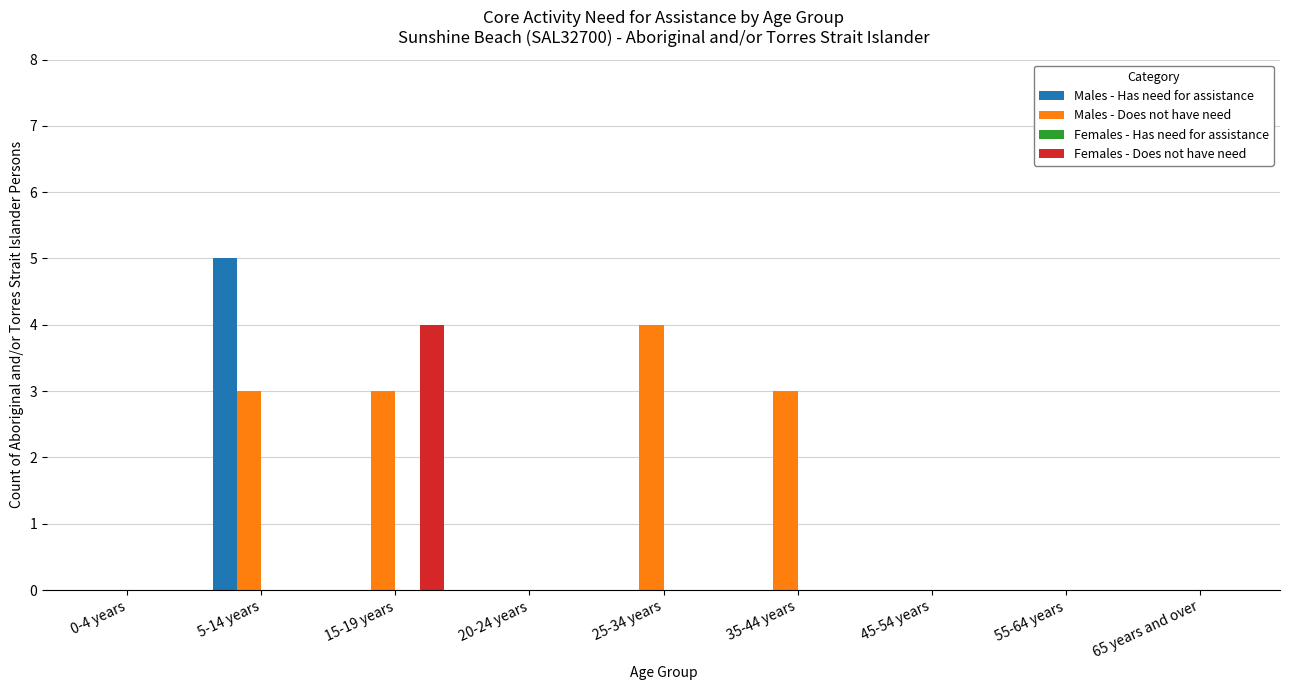

True or false: Males - Has need for assistance has a value of 0 at 35-44 years.

True